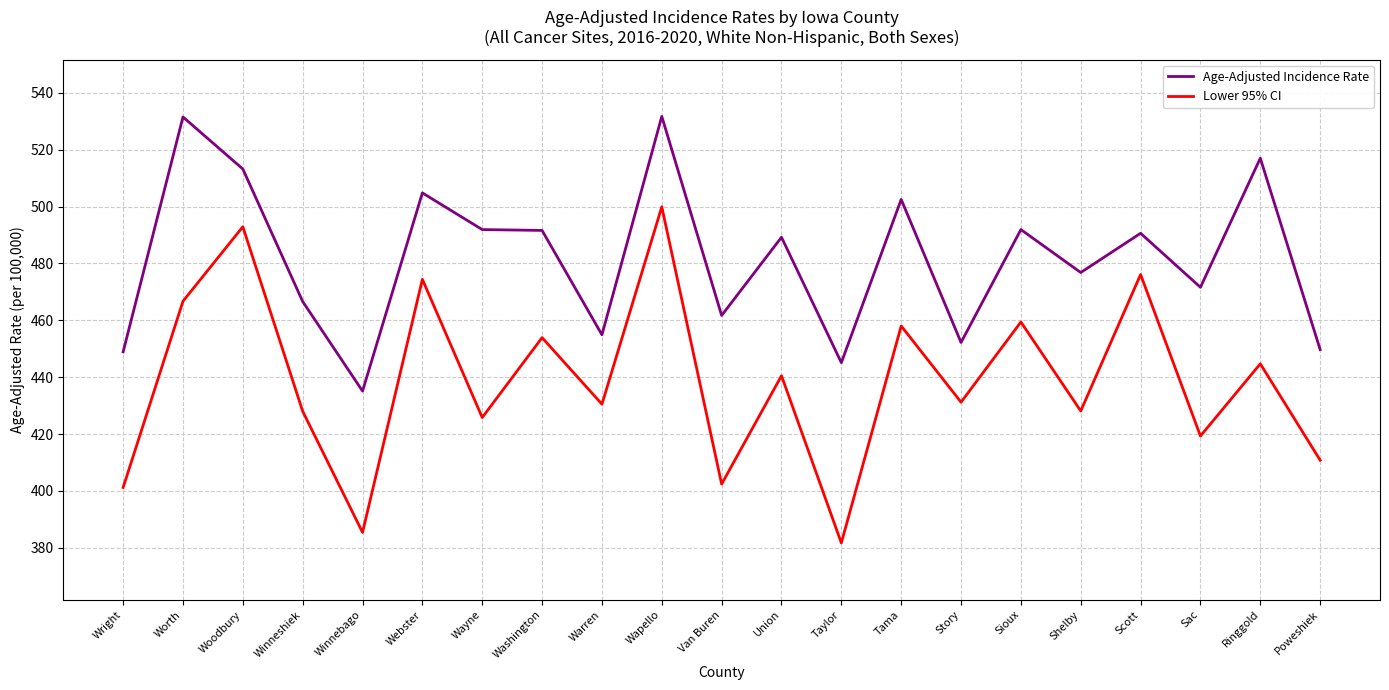

What is the difference between the maximum and minimum values in the Age-Adjusted Incidence Rate series?

96.6